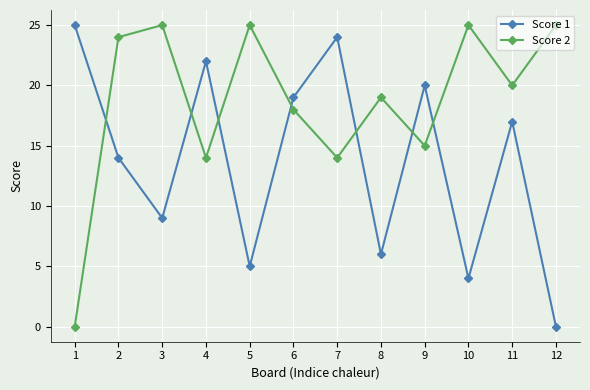

What is the spread (max minus min) of values at 4?

8